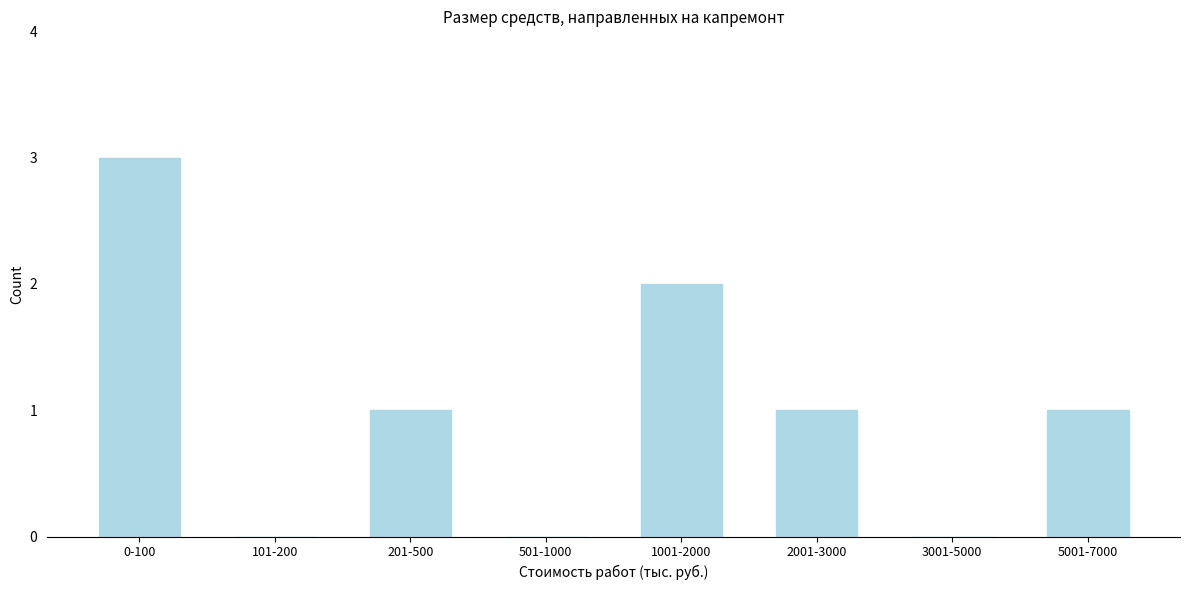

Reading left to right, extract all data points from this chart.

0-100=3	101-200=0	201-500=1	501-1000=0	1001-2000=2	2001-3000=1	3001-5000=0	5001-7000=1